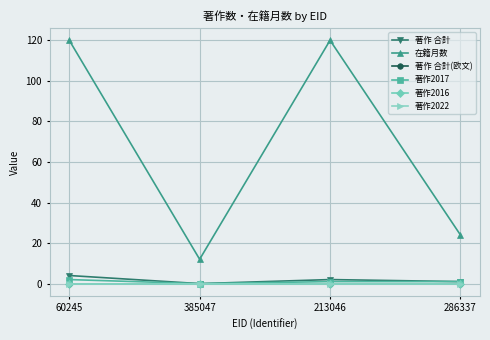

Does the chart have visible grid lines?

Yes